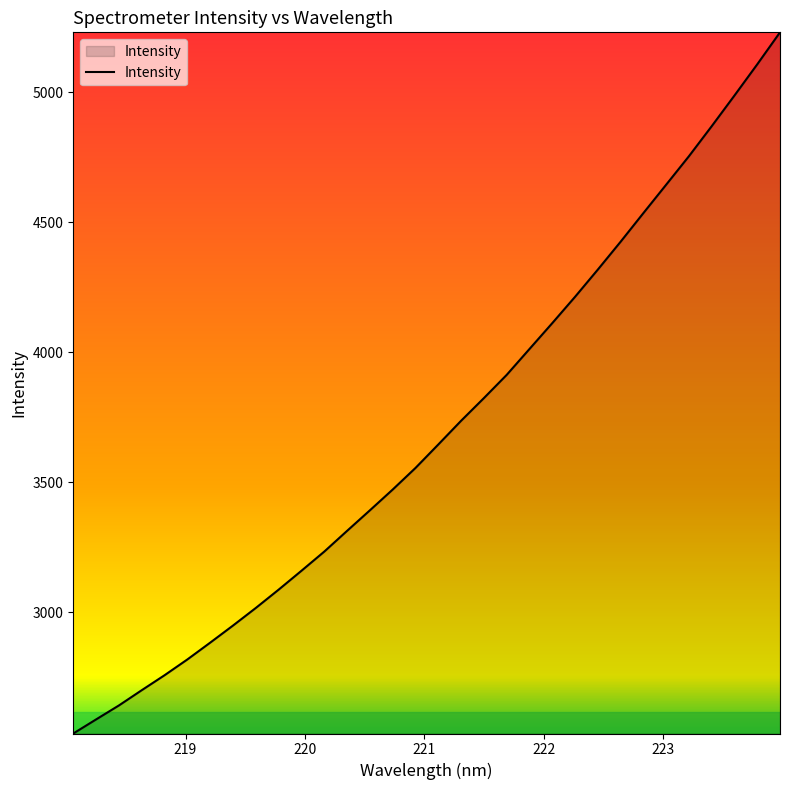

What is the difference between the maximum and minimum values?

2697.5